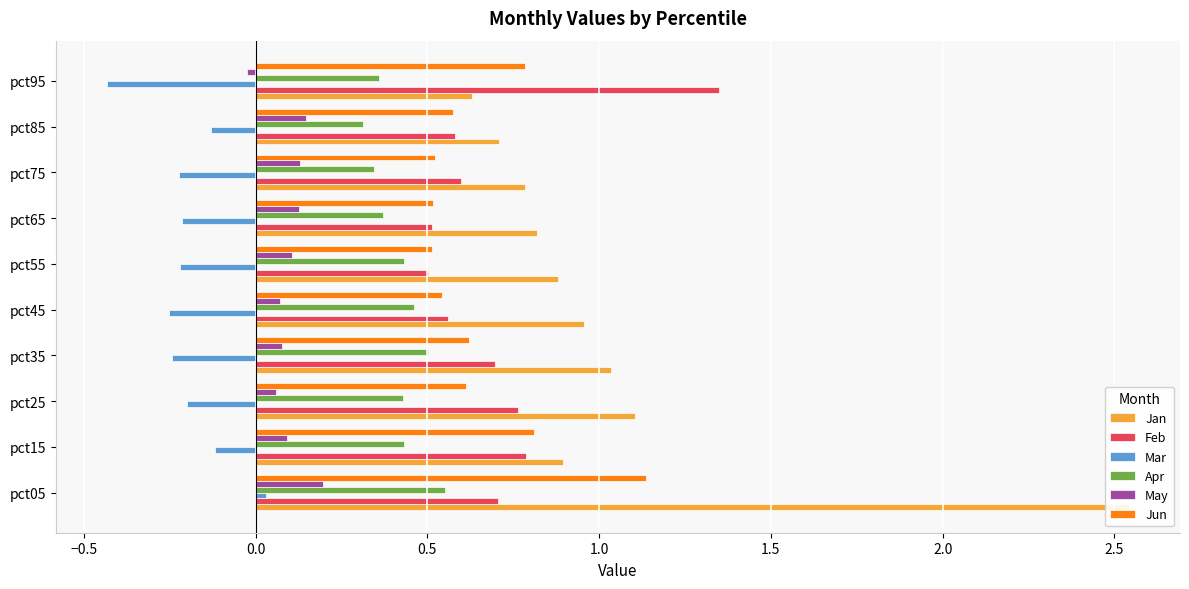

What is the highest value of the Jan series?

2.5